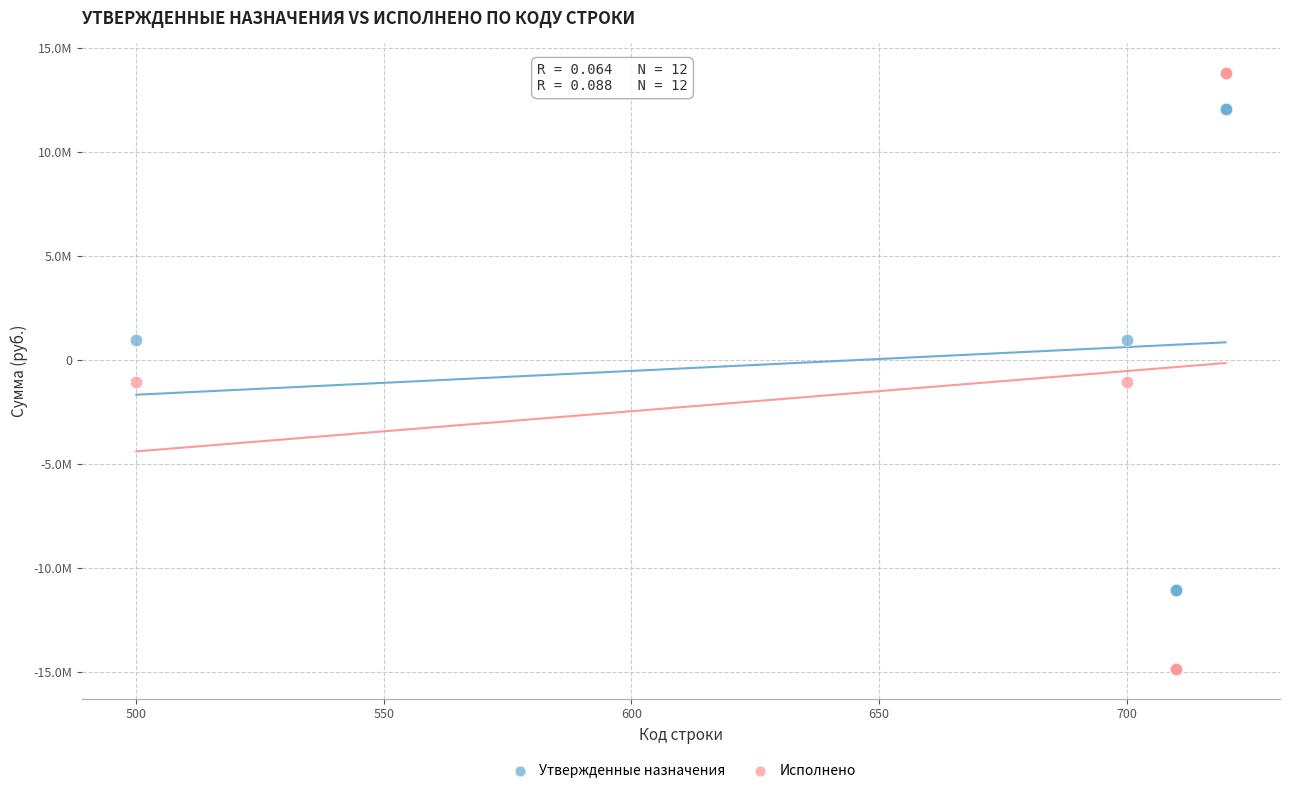

Which series has the widest spread of Y values?

Исполнено